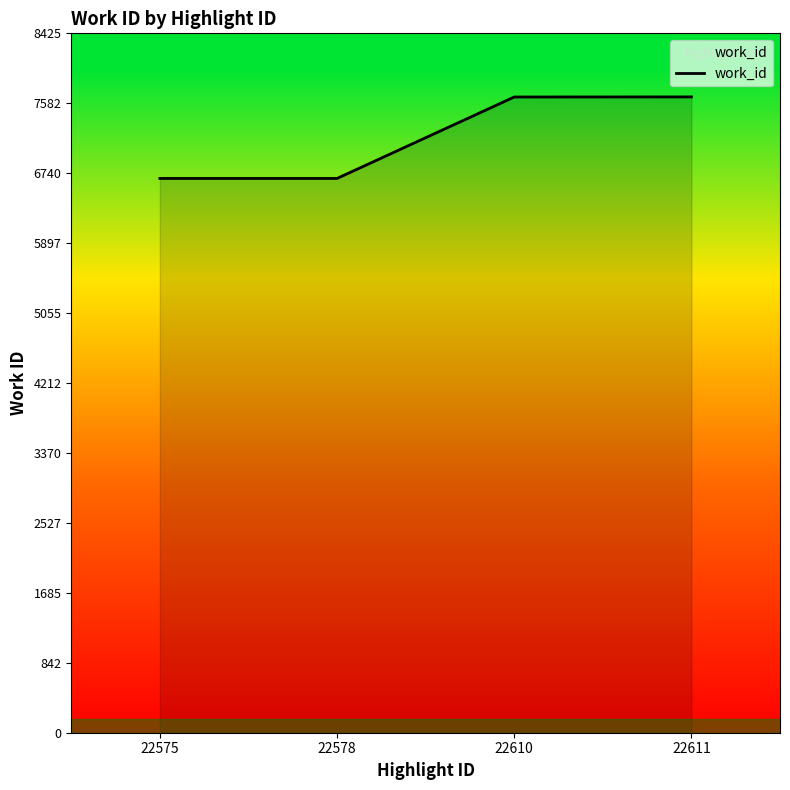

What is the minimum value shown in the chart?

6677